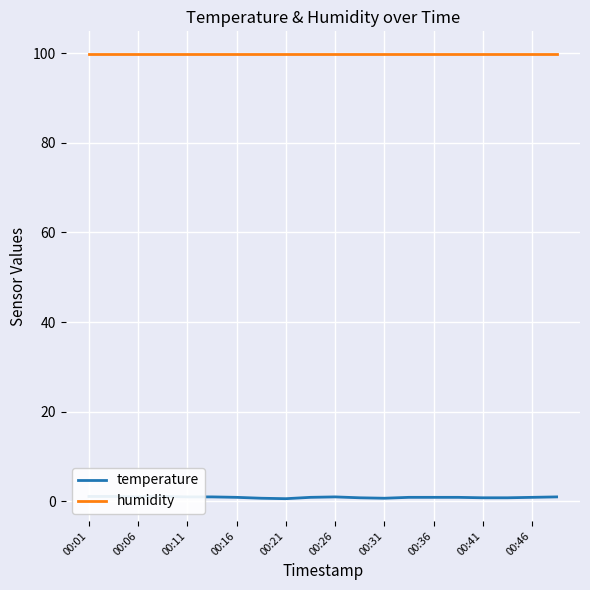

What is the sum of the humidity values at 00:21 and 00:16?

199.8